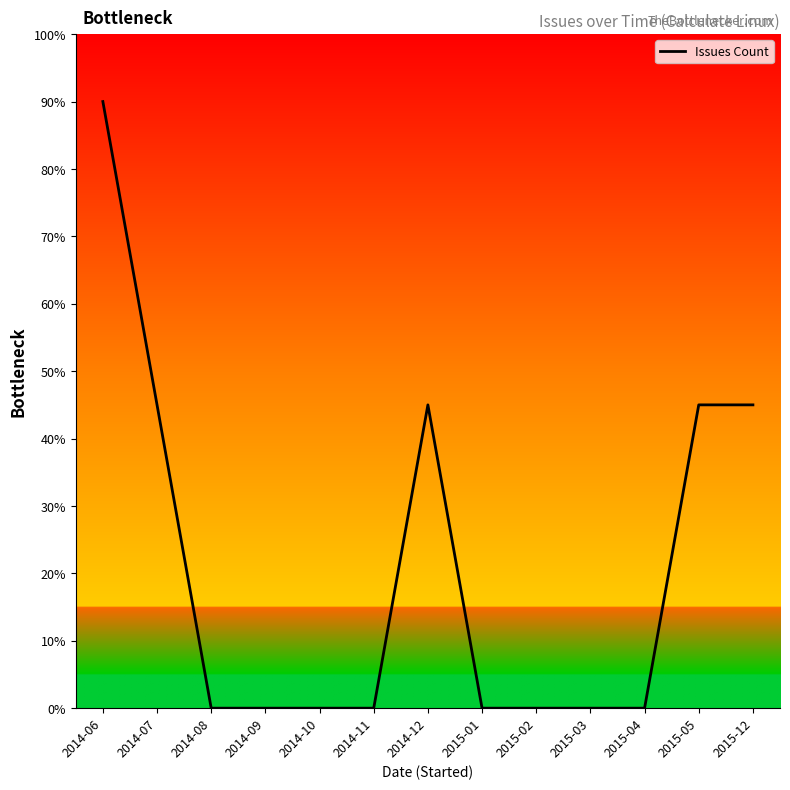

What is the difference between the second highest and minimum values?

45